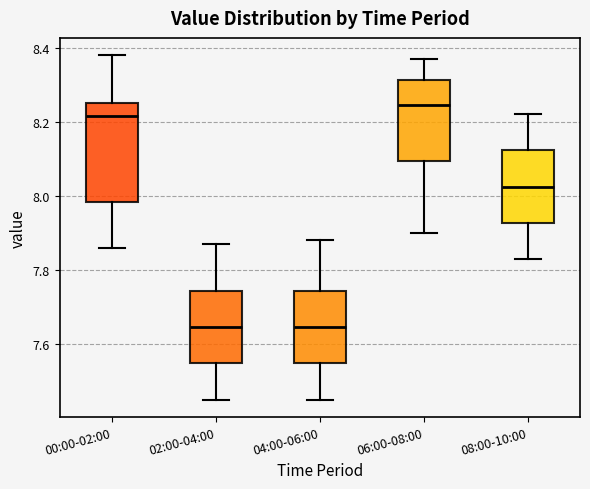

Reading left to right, transcribe this box plot: for each box, give where its median line is, the range the box spans, and where its two whiskers end, as read against the y-axis. The values are not printed on the chart, so give them approximately, as read against the axis.

00:00-02:00: median 8.22, box 7.98 to 8.26, whiskers 7.86 to 8.38
02:00-04:00: median 7.64, box 7.54 to 7.74, whiskers 7.46 to 7.88
04:00-06:00: median 7.64, box 7.54 to 7.74, whiskers 7.46 to 7.88
06:00-08:00: median 8.24, box 8.10 to 8.32, whiskers 7.90 to 8.38
08:00-10:00: median 8.02, box 7.92 to 8.12, whiskers 7.84 to 8.22